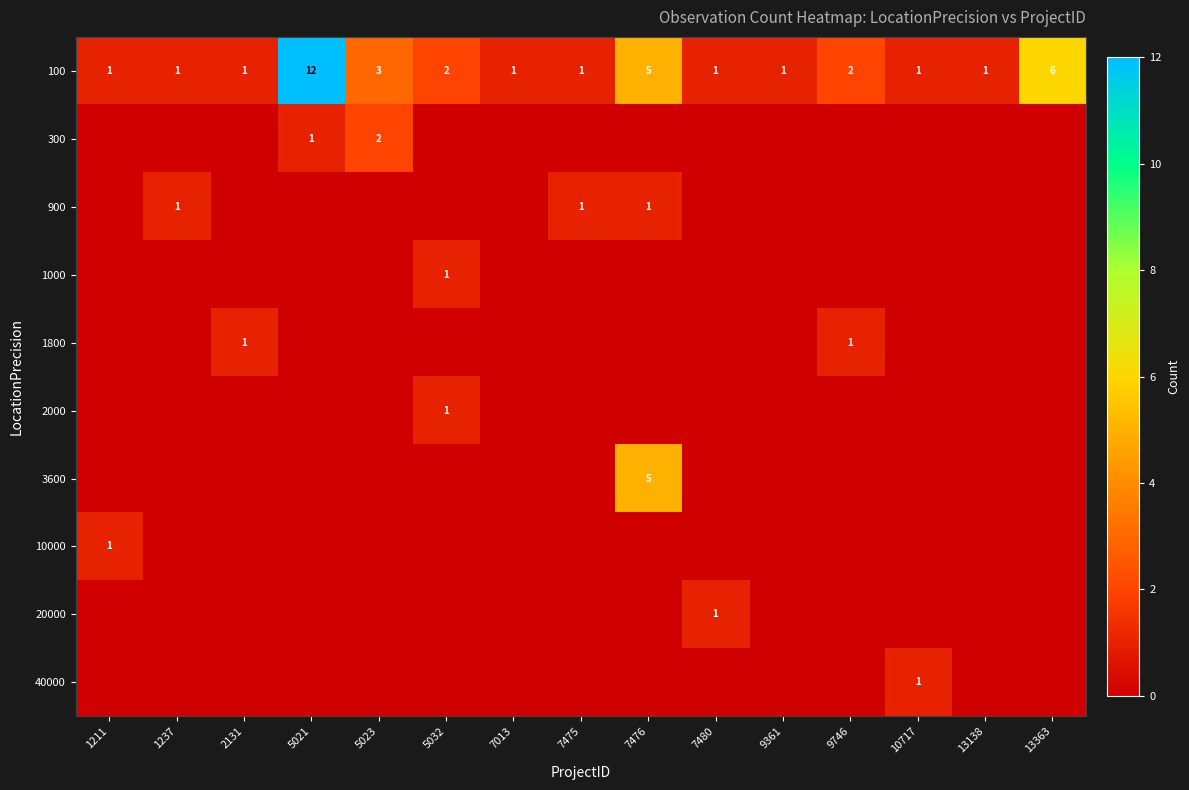

Rank the categories by 20000 value from lowest to highest.

1211, 1237, 2131, 5021, 5023, 5032, 7013, 7475, 7476, 9361, 9746, 10717, 13138, 13363, 7480